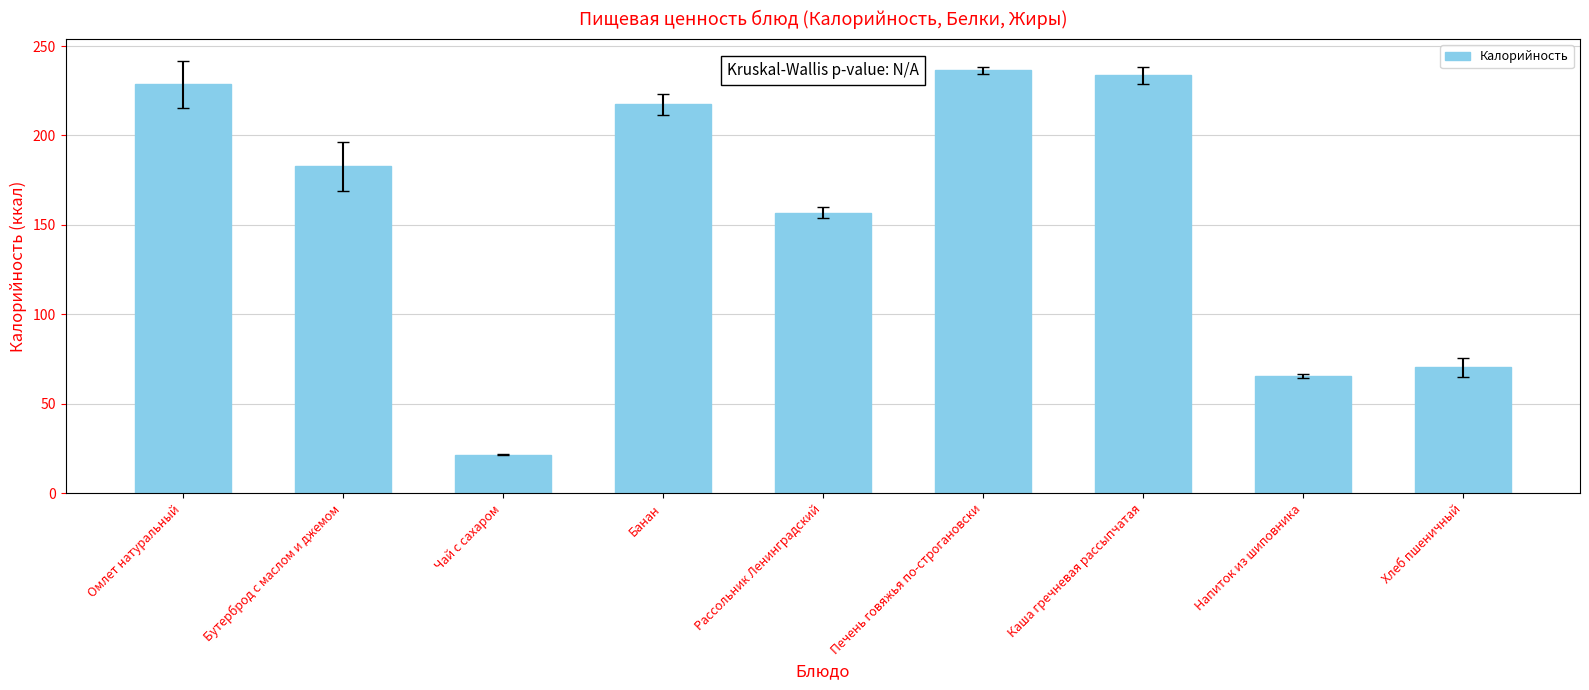

Approximately how many times larger is the value at Каша гречневая рассыпчатая compared to Печень говяжья по-строгановски?

1.0